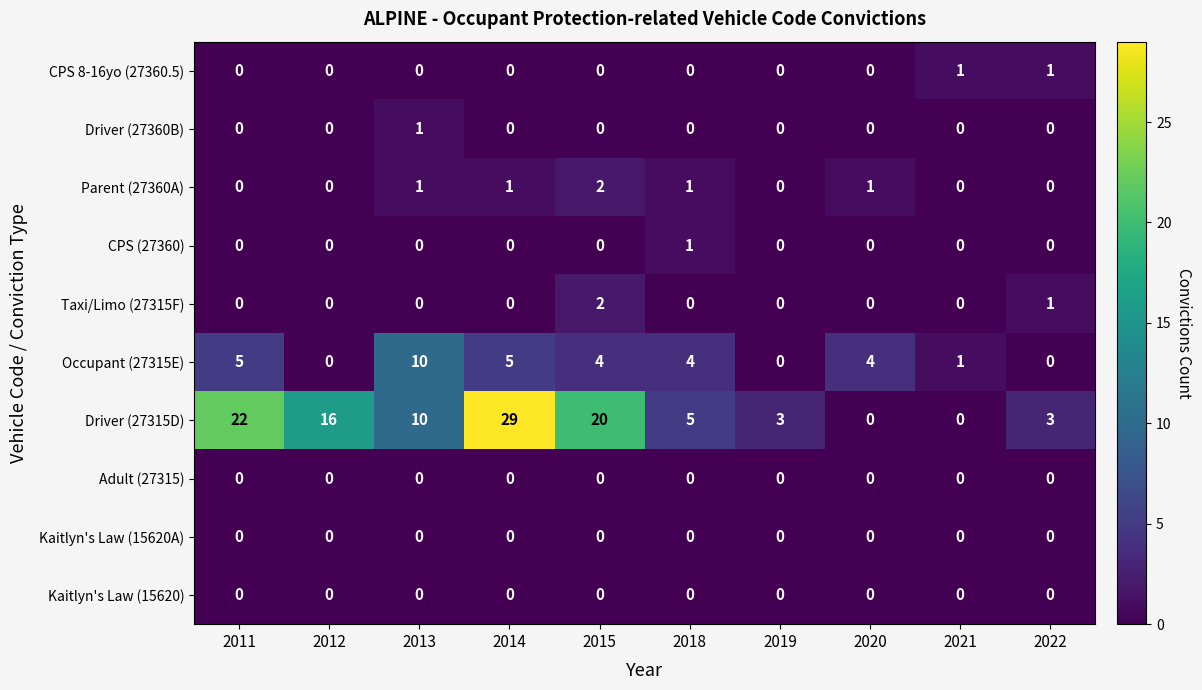

Between 2019 and 2021, which series saw the biggest shift?

Driver (27315D)